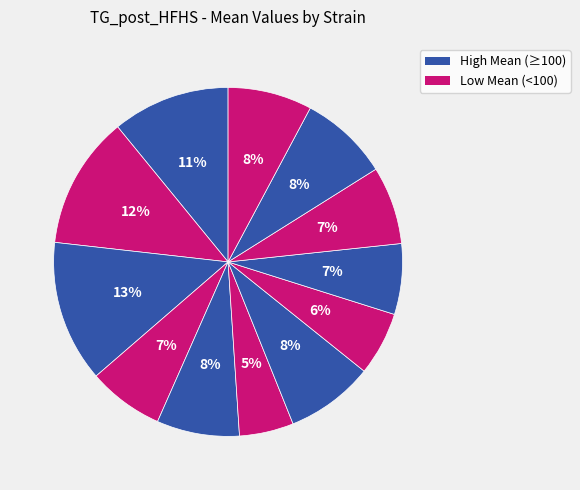

To the nearest percent, what is the difference between the largest and smallest slice percentages?

8%